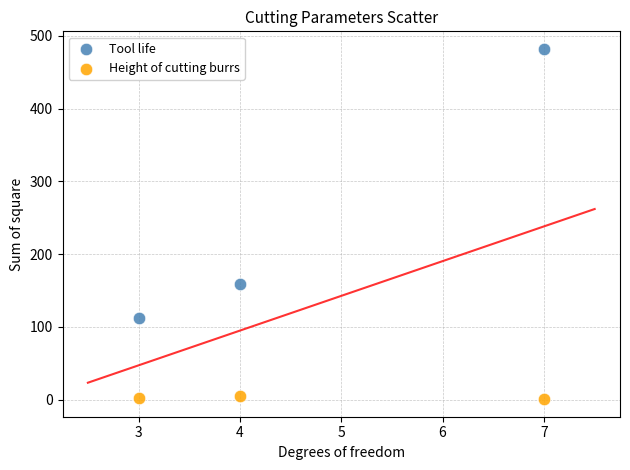

Which series contains the highest Y value?

Tool life